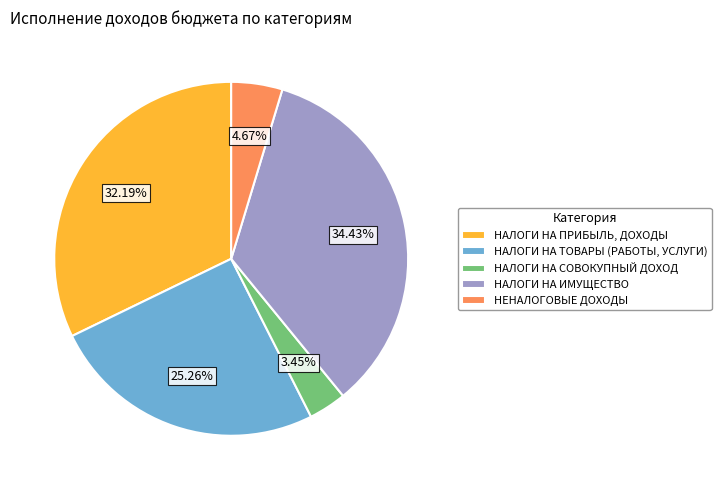

What portion of the pie excludes НАЛОГИ НА ТОВАРЫ (РАБОТЫ, УСЛУГИ)?

74.7%